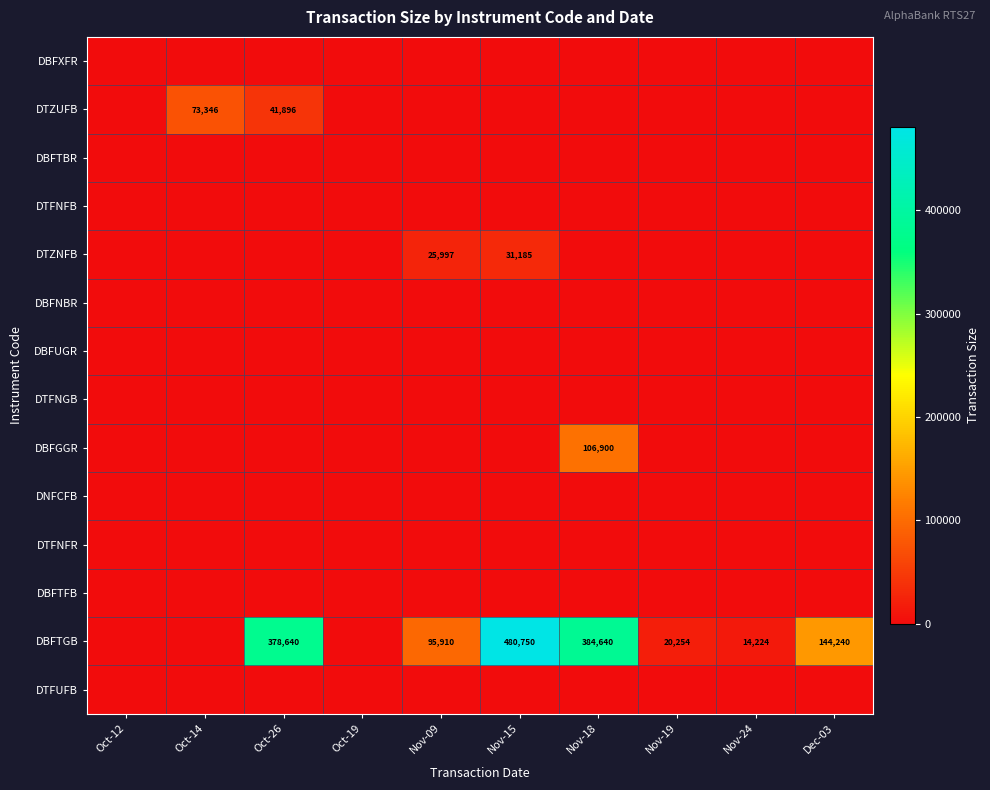

At Nov-19, list the series in order from largest to smallest.

DBFTGB, DBFXFR, DTZUFB, DBFTBR, DTFNFB, DTZNFB, DBFNBR, DBFUGR, DTFNGB, DBFGGR, DNFCFB, DTFNFR, DBFTFB, DTFUFB